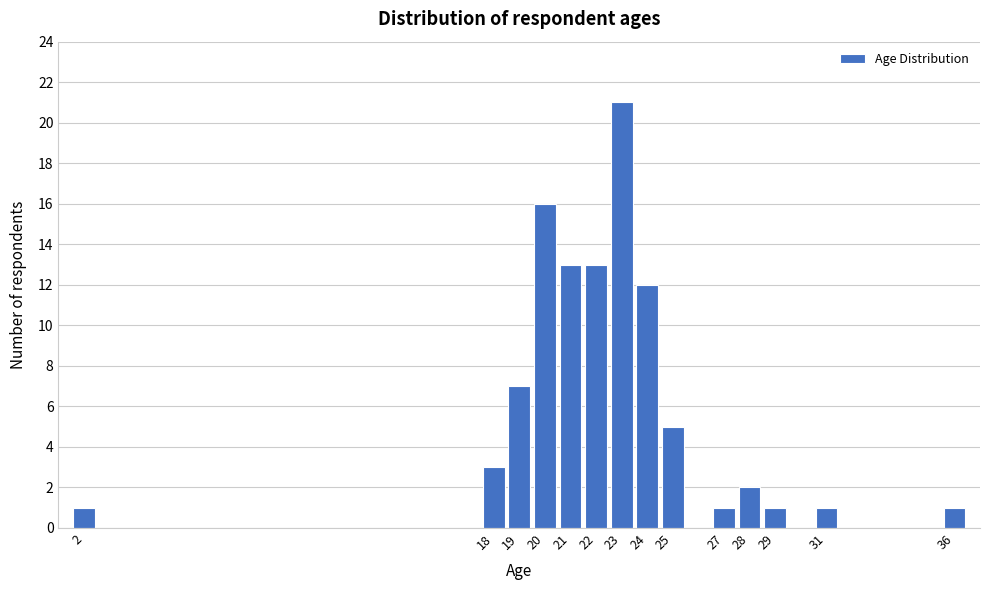

Reading left to right, transcribe all the data shown in this chart.

2=1	18=3	19=7	20=16	21=13	22=13	23=21	24=12	25=5	27=1	28=2	29=1	31=1	36=1